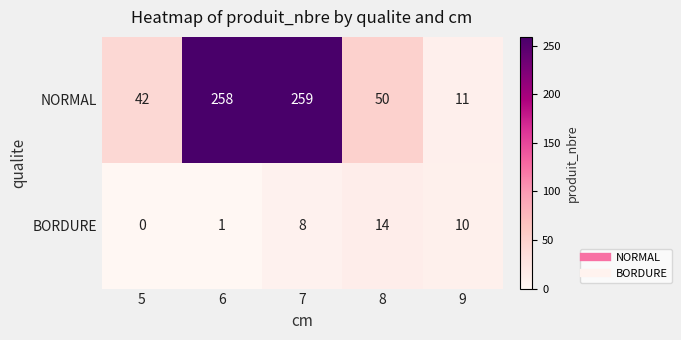

What is the difference between the maximum and minimum values in the BORDURE series?

14